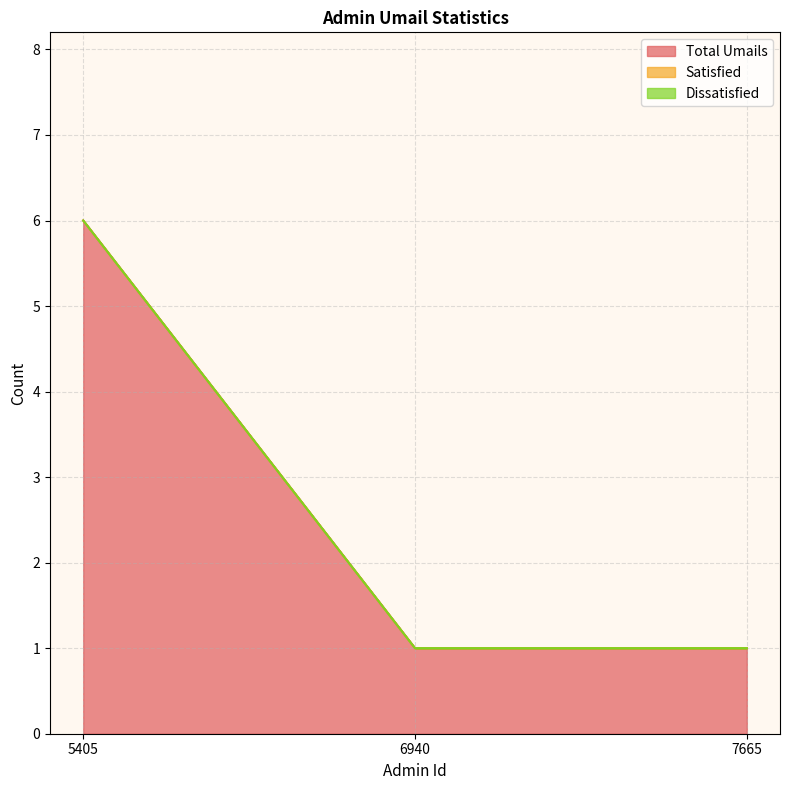

Is it true that Dissatisfied equals 0 at 5405?

True